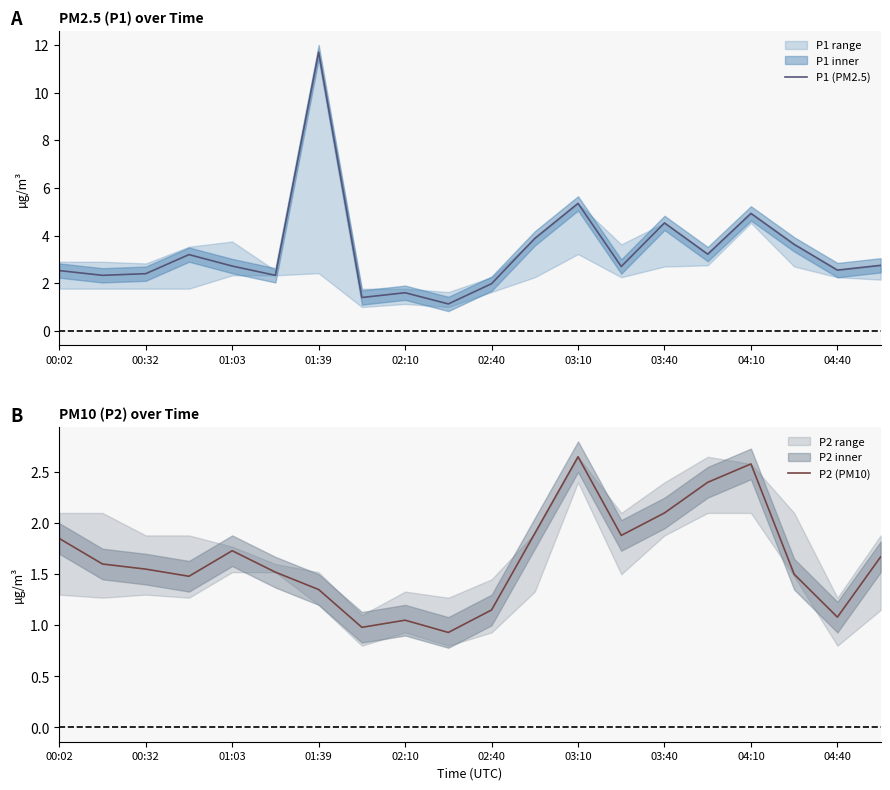

Which category has the highest value in the P1 (PM2.5) series?

01:39